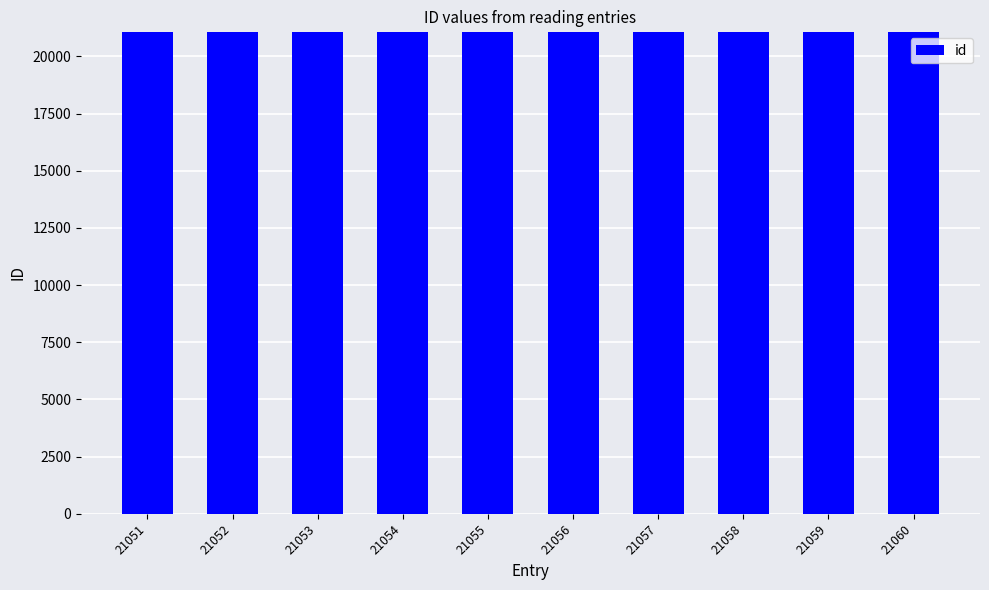

Is it true that the value at 21057 is 34529?

False